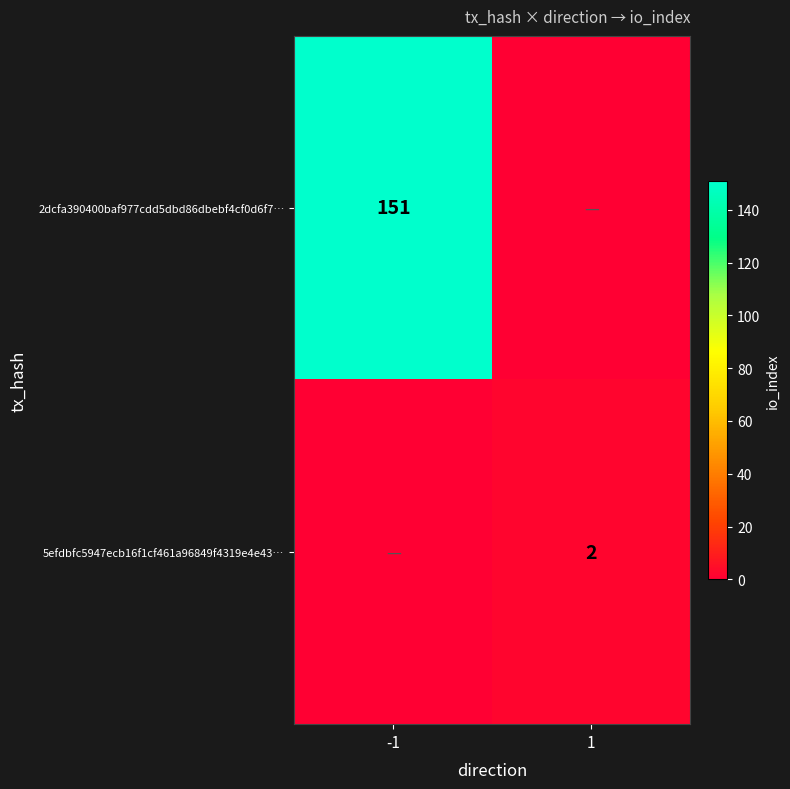

Is it true that 2dcfa390400baf977cdd5dbd86dbebf4cf0d6f7… equals 151 at -1?

True